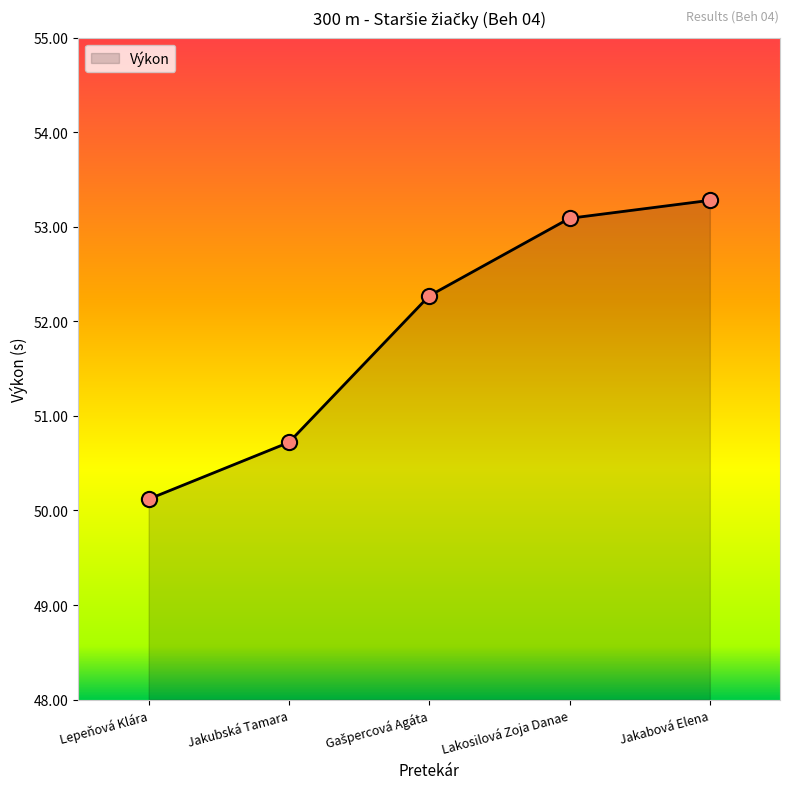

What is the ratio of the value at Jakubská Tamara to the value at Jakabová Elena?

1.0